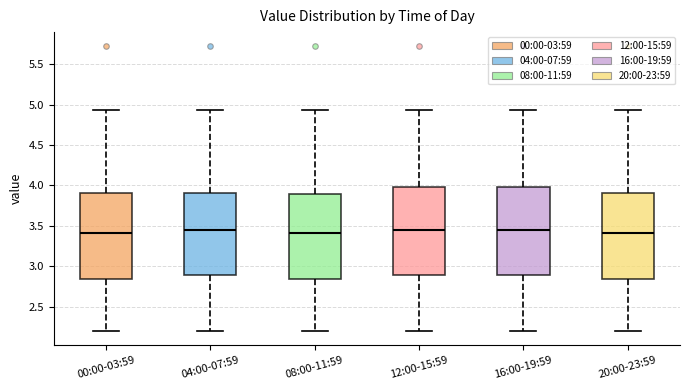

Reading left to right, transcribe this box plot: for each box, give where its median line is, the range the box spans, and where its two whiskers end, as read against the y-axis. The values are not printed on the chart, so give them approximately, as read against the axis.

00:00-03:59: median 3.40, box 2.85 to 3.90, whiskers 2.20 to 4.95
04:00-07:59: median 3.45, box 2.90 to 3.90, whiskers 2.20 to 4.95
08:00-11:59: median 3.40, box 2.85 to 3.90, whiskers 2.20 to 4.95
12:00-15:59: median 3.45, box 2.90 to 4.00, whiskers 2.20 to 4.95
16:00-19:59: median 3.45, box 2.90 to 4.00, whiskers 2.20 to 4.95
20:00-23:59: median 3.40, box 2.85 to 3.90, whiskers 2.20 to 4.95